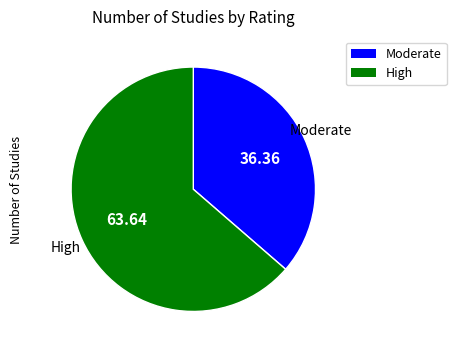

Does any single category account for the majority?

Yes